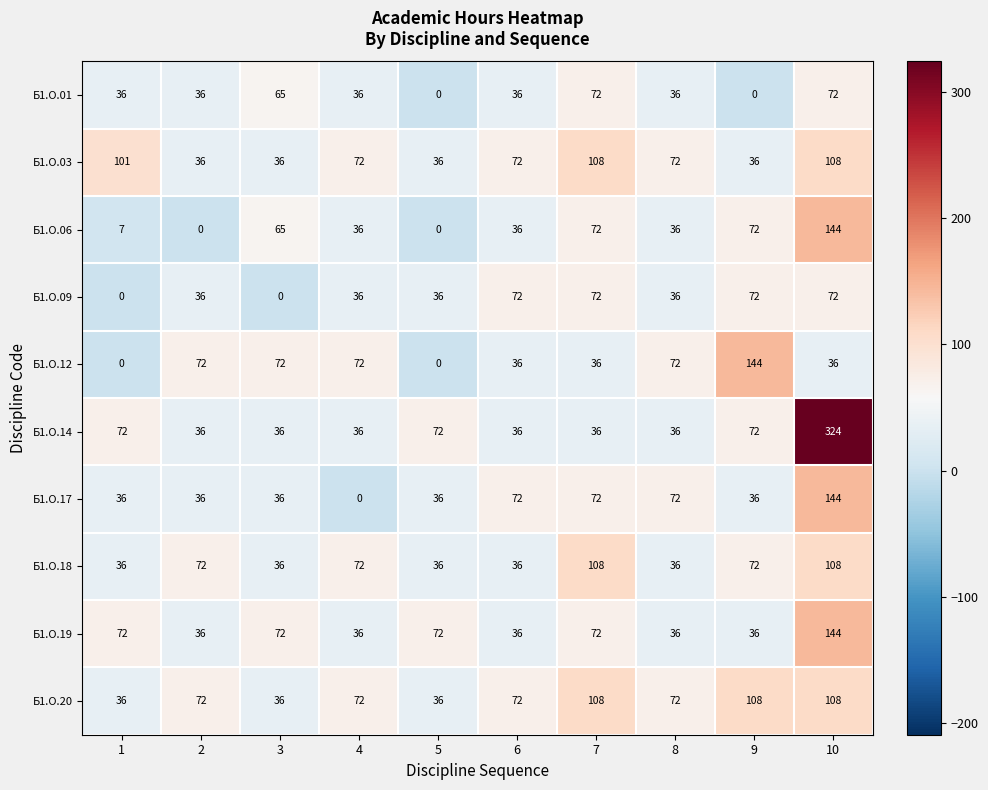

The value of Б1.О.20 at 5 is 60. True or false?

False